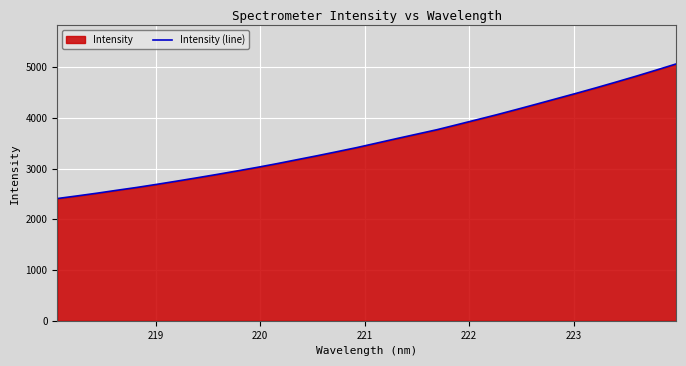

What is the maximum value shown in the chart?

5064.2